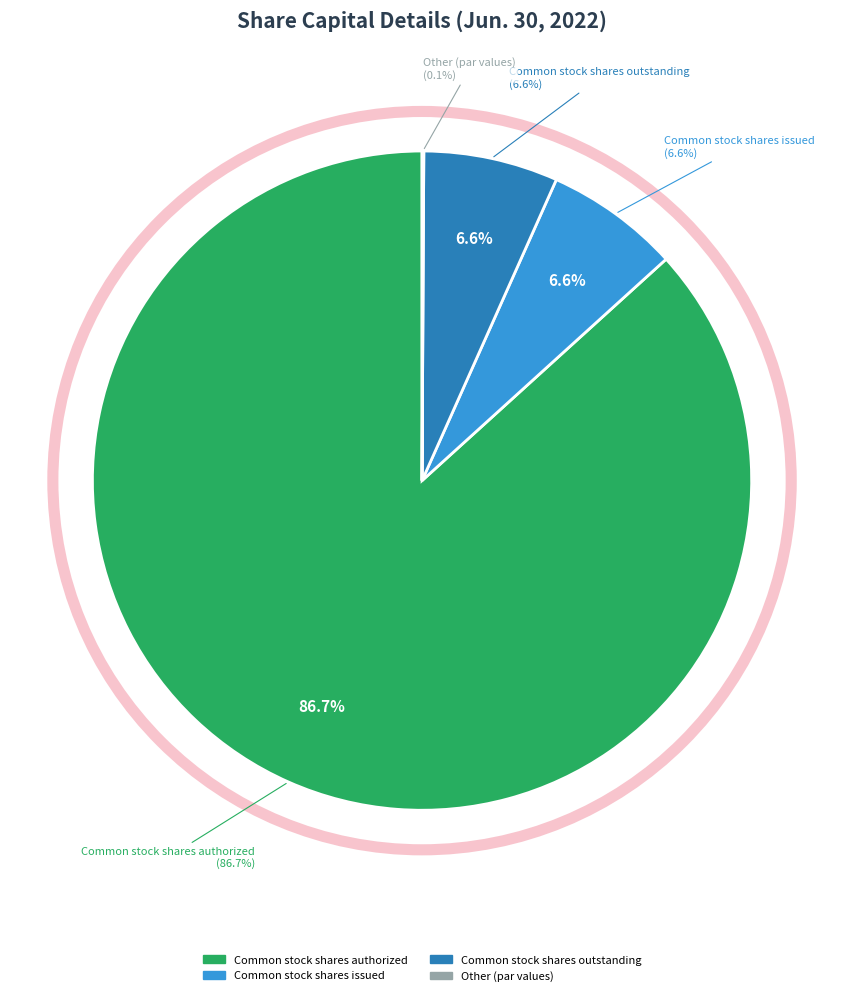

Which category has the biggest portion of the pie?

Common stock shares authorized